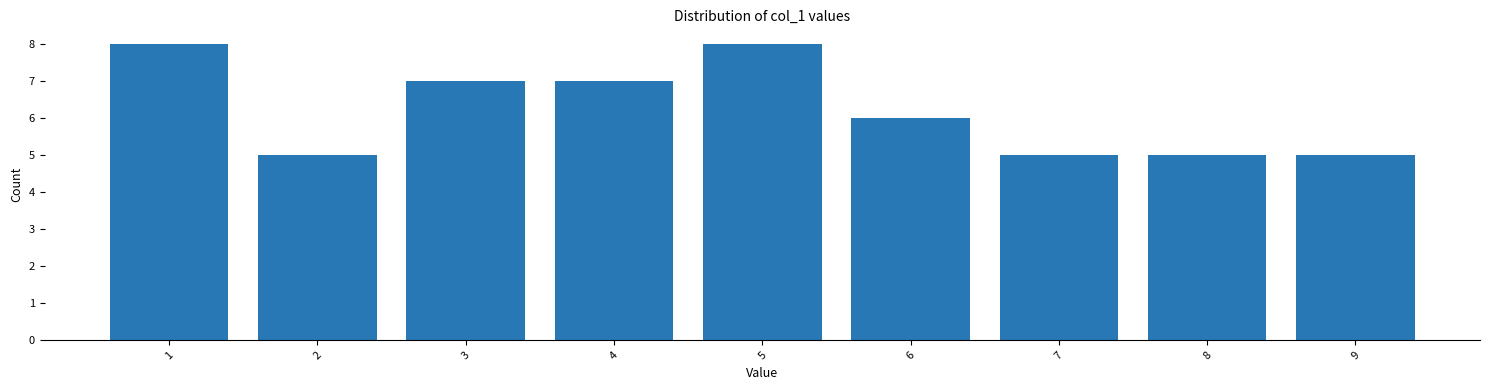

Reading left to right, extract all data points from this chart.

8	5	7	7	8	6	5	5	5